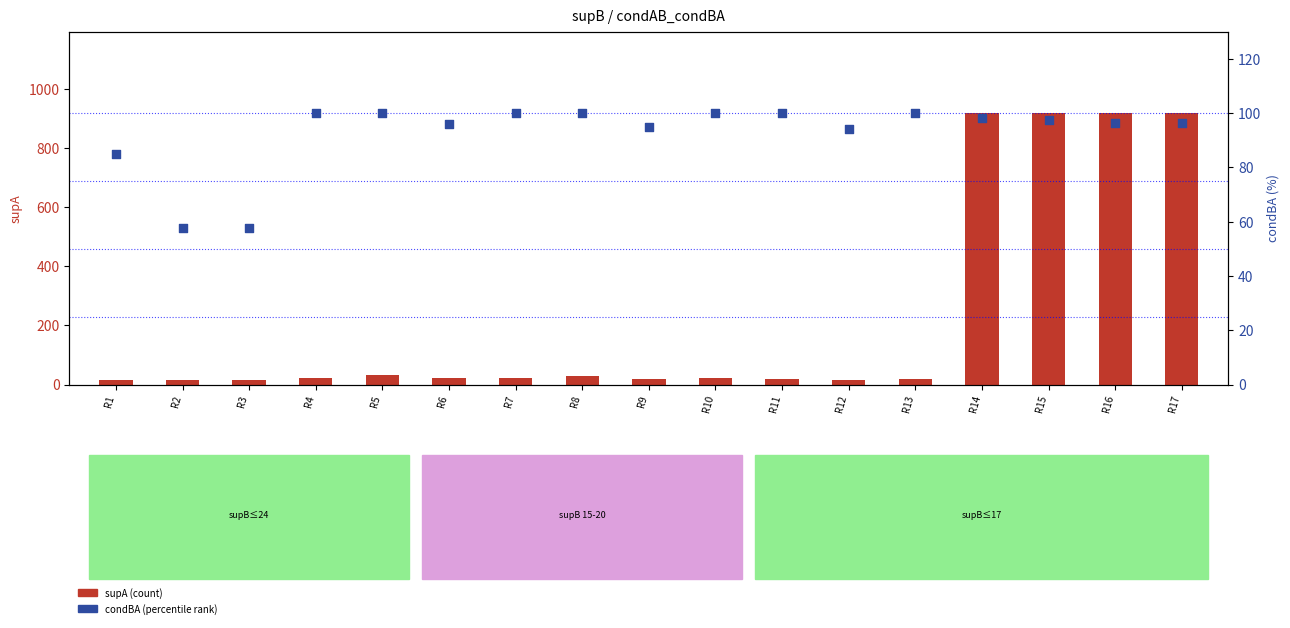

Which series has the largest Y range (max minus min)?

supA (count)